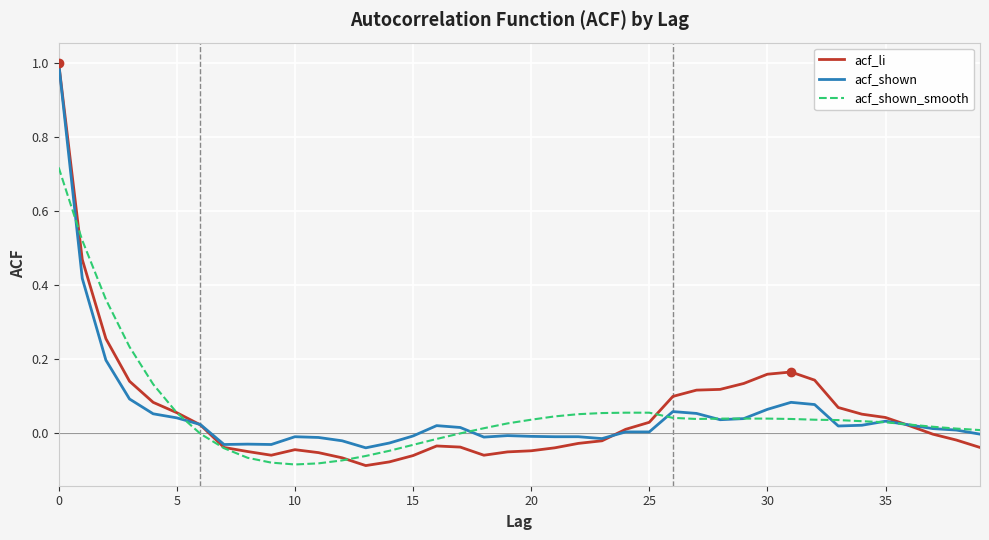

What are all the series names shown in the legend?

acf_li, acf_shown, acf_shown_smooth